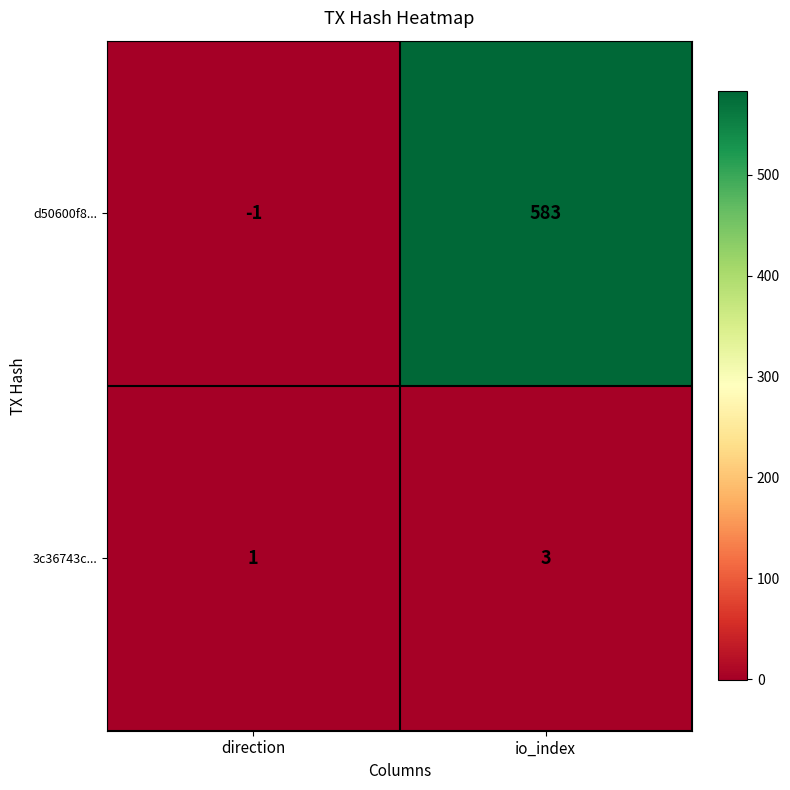

Reading left to right, extract all data points from this chart.

d50600f8...: direction=-1	io_index=583
3c36743c...: direction=1	io_index=3